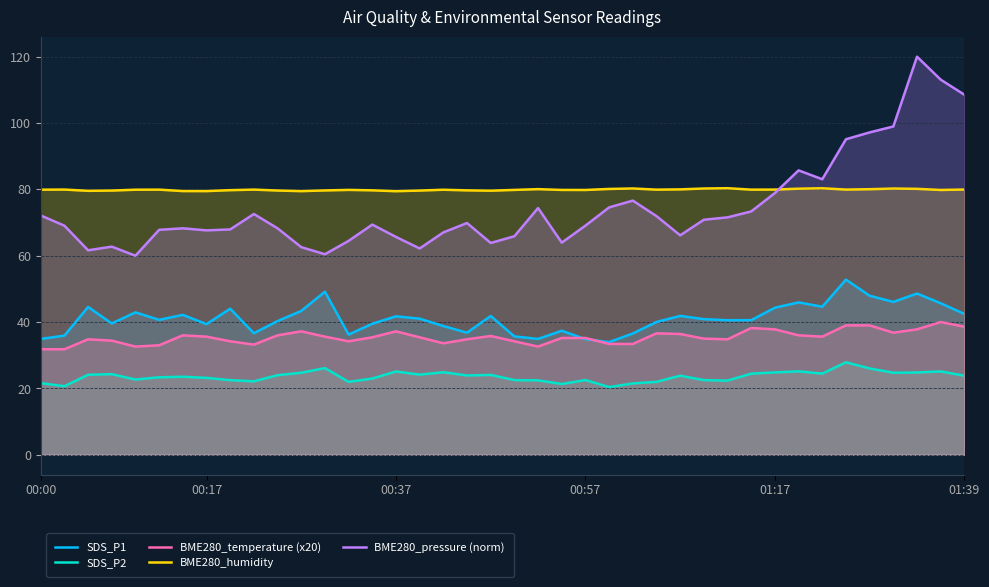

True or false: BME280_humidity has a value of 105.4 at 01:17.

False